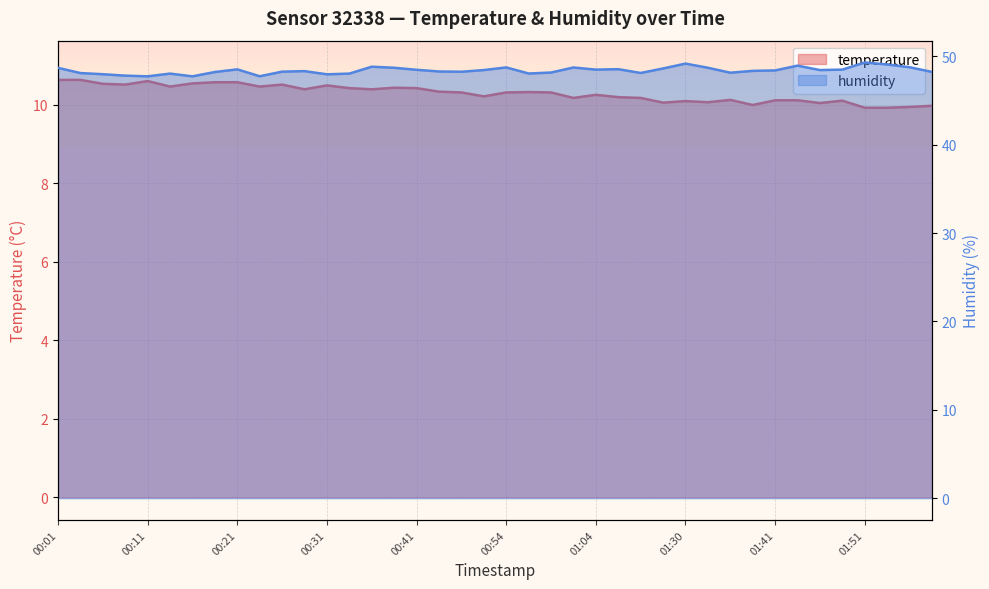

Reading left to right, what are all the values shown in this chart?

temperature: 10.6	10.6	10.5	10.5	10.6	10.5	10.6	10.6	10.6	10.5	10.5	10.4	10.5	10.4	10.4	10.4	10.4	10.3	10.3	10.2	10.3	10.3	10.3	10.2	10.3	10.2	10.2	10.1	10.1	10.1	10.1	10.0	10.1	10.1	10.1	10.1	9.9	9.9	9.9	10.0
humidity: 48.7	48.1	48.0	47.8	47.7	48.0	47.7	48.2	48.5	47.8	48.3	48.3	48.0	48.0	48.8	48.7	48.5	48.3	48.3	48.5	48.8	48.1	48.2	48.7	48.5	48.5	48.1	48.6	49.2	48.7	48.1	48.4	48.4	49.0	48.5	48.5	49.3	49.1	48.8	48.2